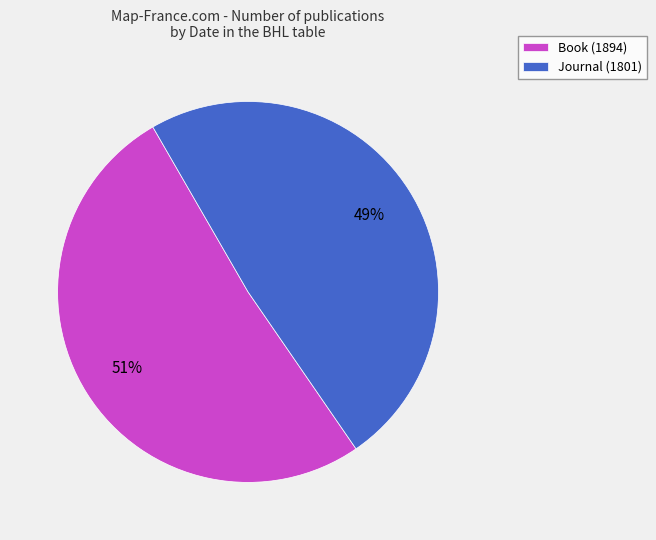

Which category has the biggest portion of the pie?

Book (1894)